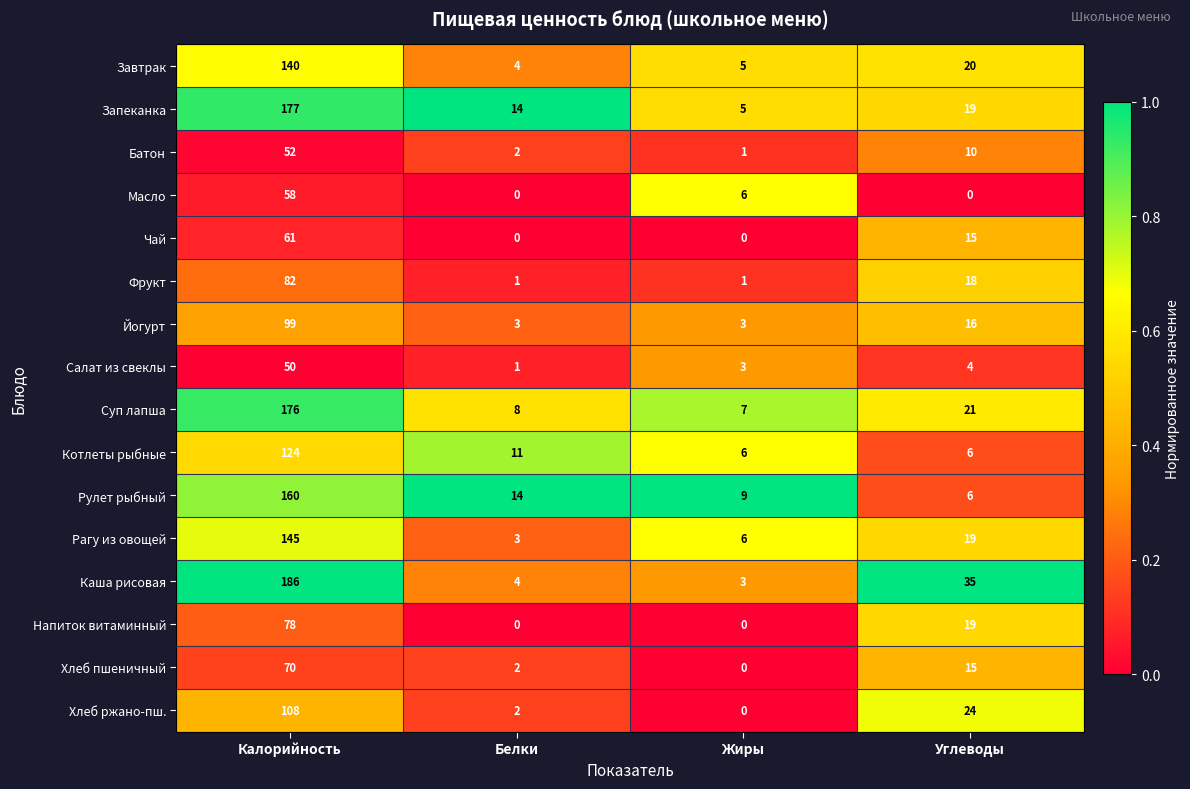

At Калорийность, list the series in order from smallest to largest.

Салат из свеклы, Батон, Масло, Чай, Хлеб пшеничный, Напиток витаминный, Фрукт, Йогурт, Хлеб ржано-пш., Котлеты рыбные, Завтрак, Рагу из овощей, Рулет рыбный, Суп лапша, Запеканка, Каша рисовая